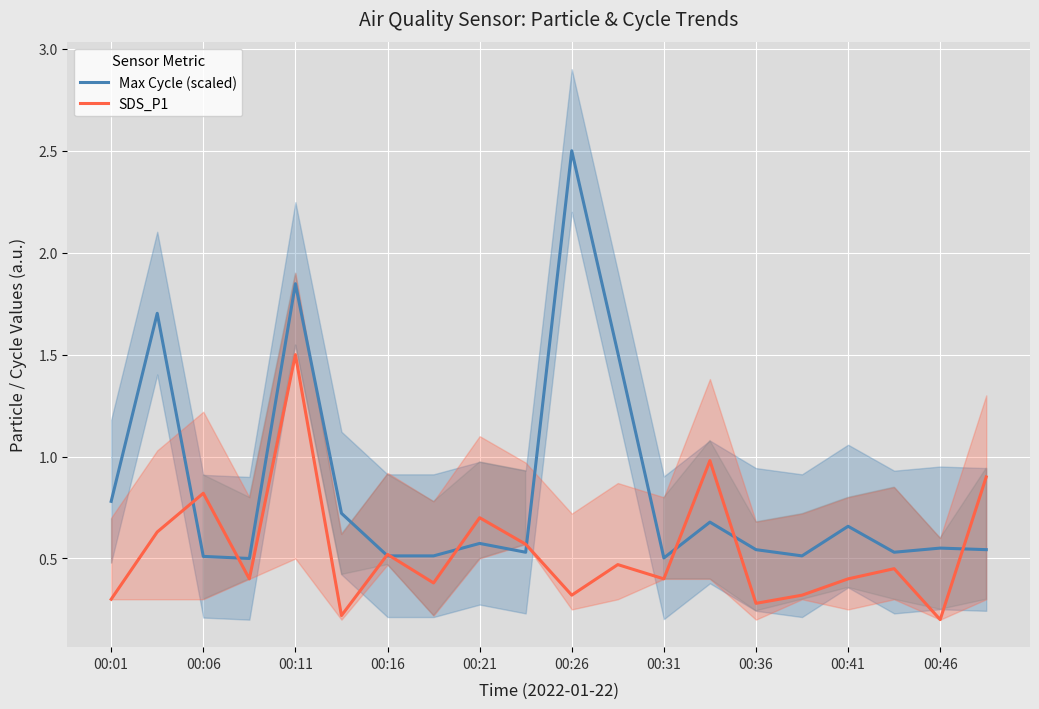

How many times do SDS_P1 and Max Cycle (scaled) cross each other?

9